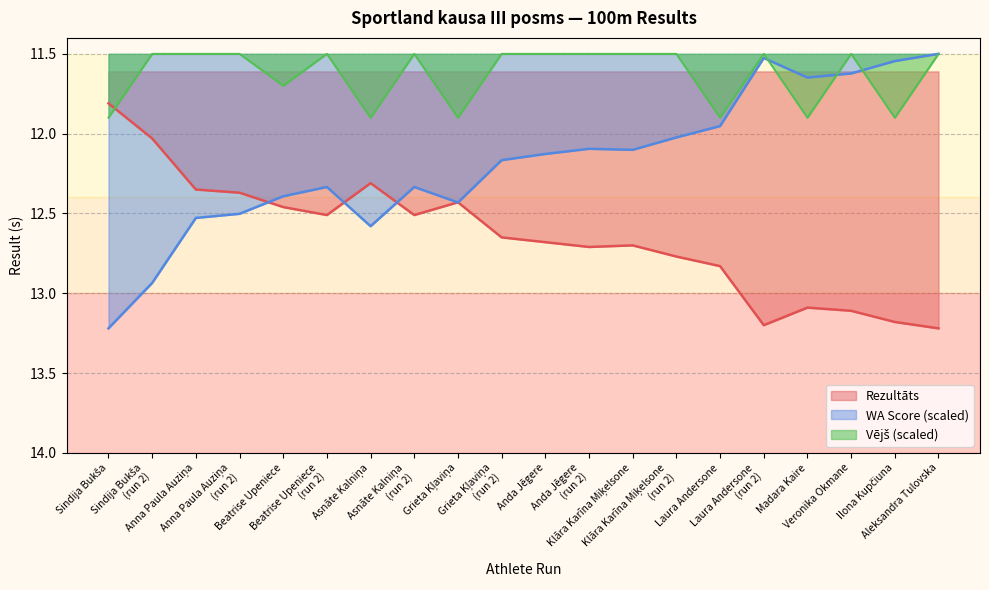

Which series has the widest spread of values?

WA Score (scaled)